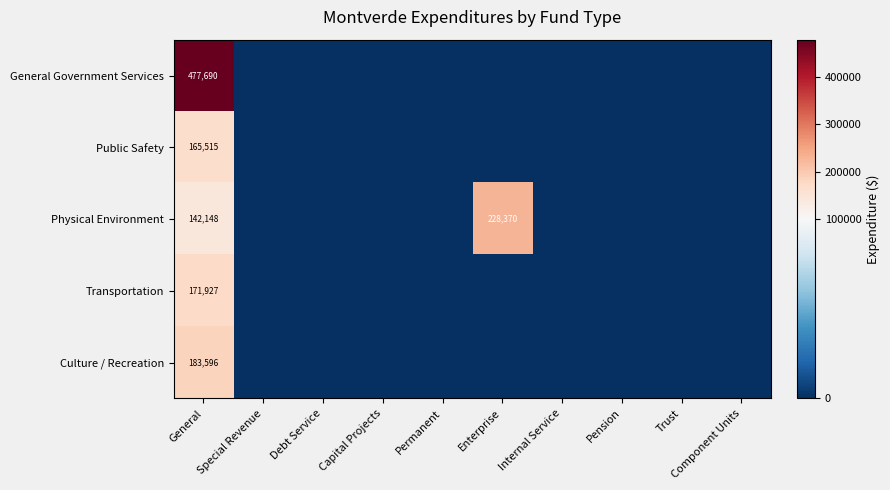

What is the total value across all series at General?

1140876